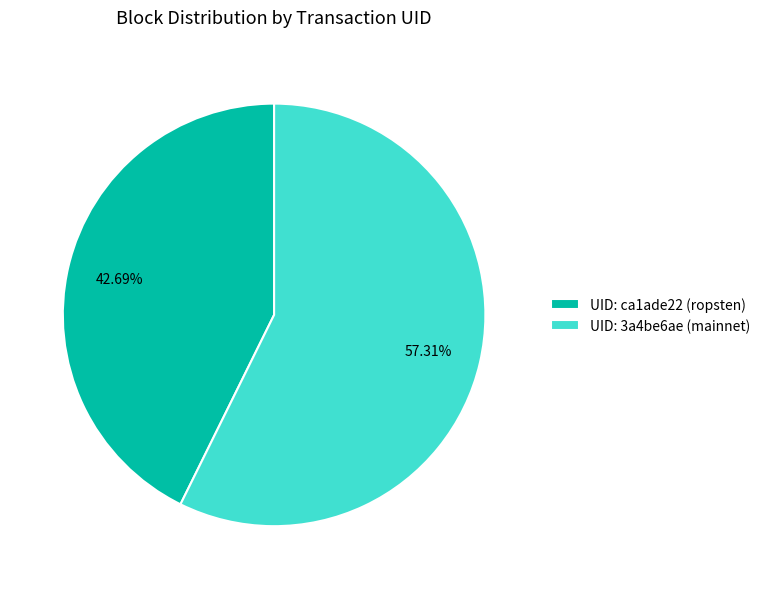

To the nearest percent, what is the difference between the largest and smallest slice percentages?

15%